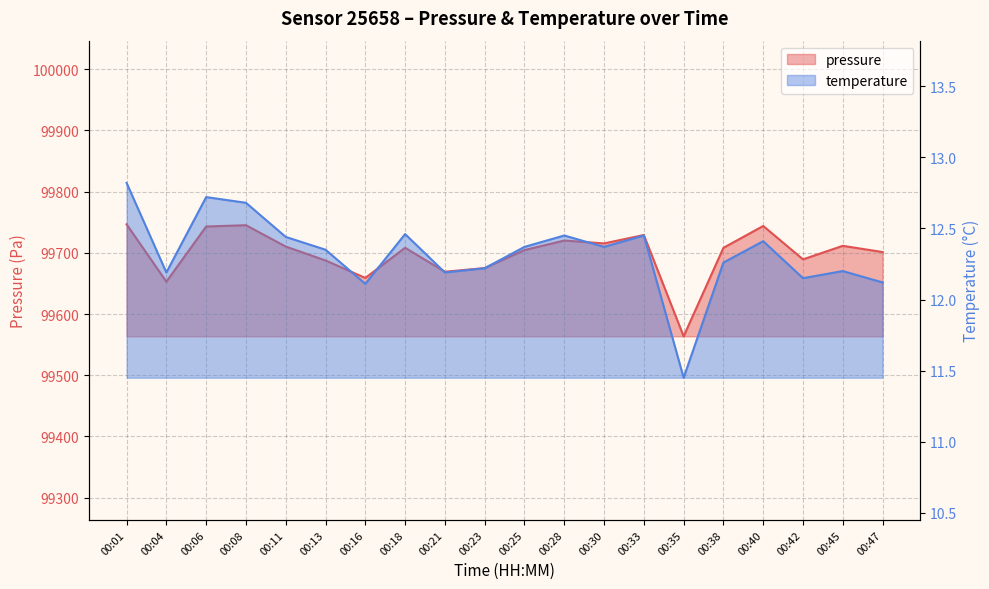

The temperature series shows 12.1 at 00:47. True or false?

True